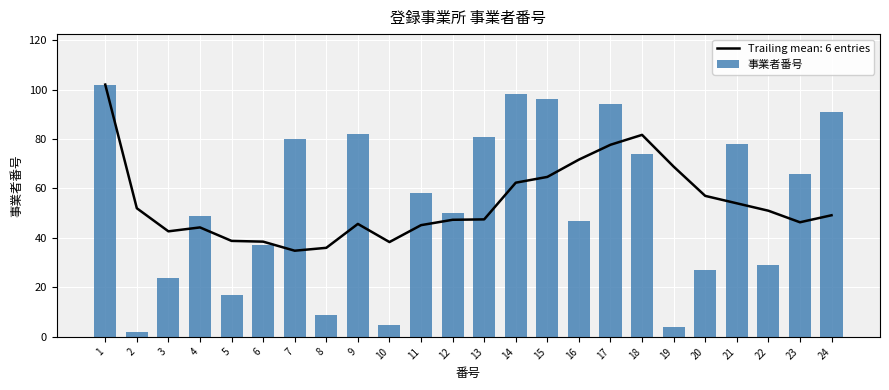

What is the difference between the maximum and minimum values?

100